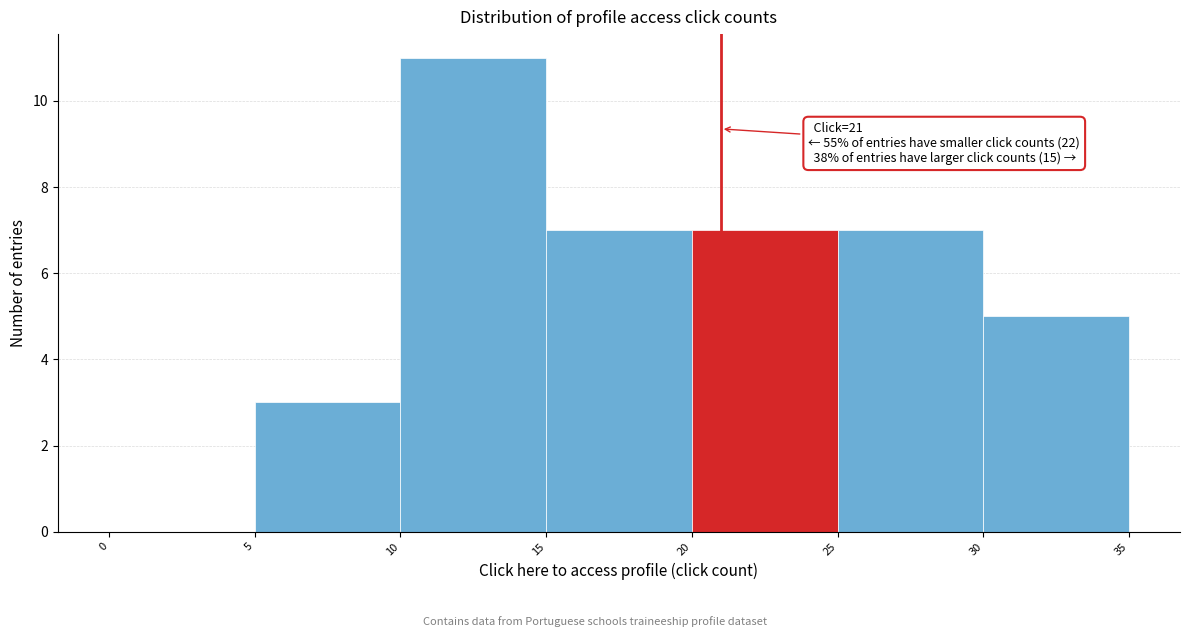

Which range on the x-axis has the tallest bar?

10 to 15